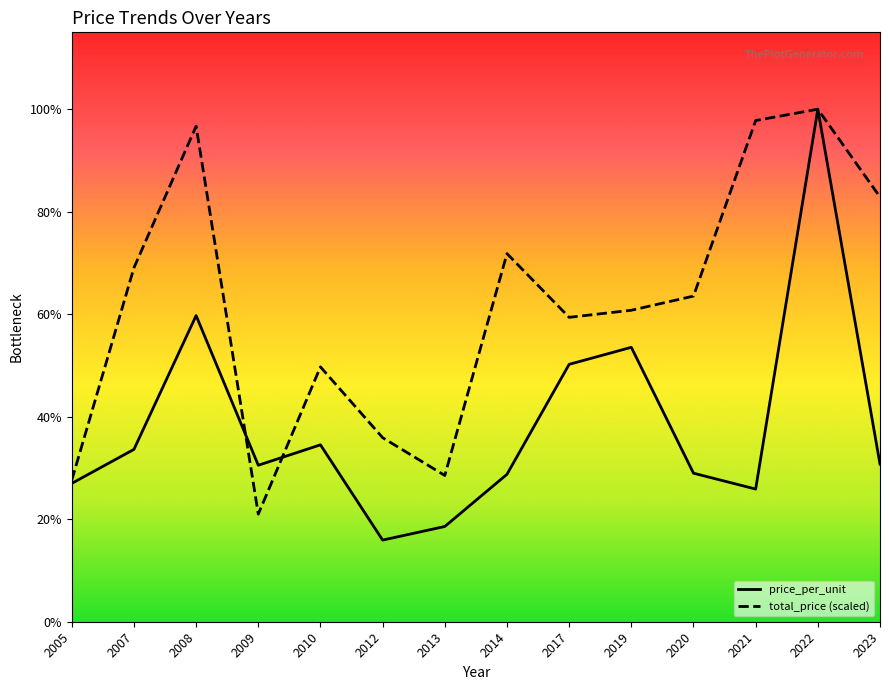

How many categories are shown in the chart?

14